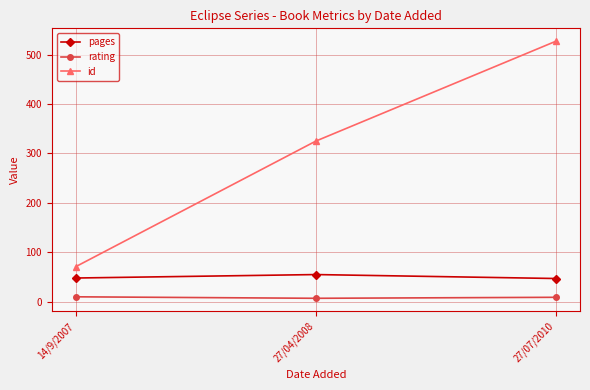

Rank the series by their maximum value, from lowest to highest.

rating, pages, id